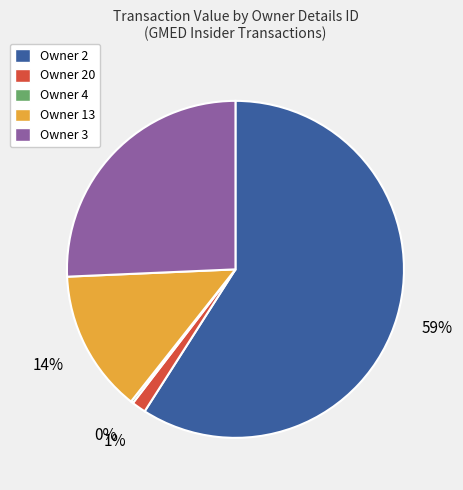

Is there a majority slice in this chart?

Yes